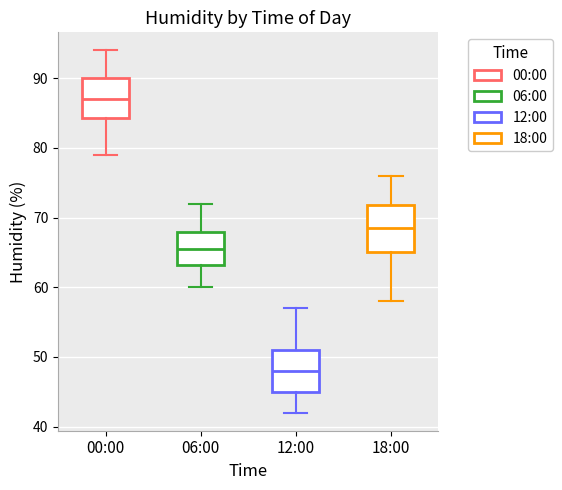

Where is the lower edge of the box for 06:00 on the y-axis? The values are not printed on the chart, so give them approximately, as read against the axis.

63